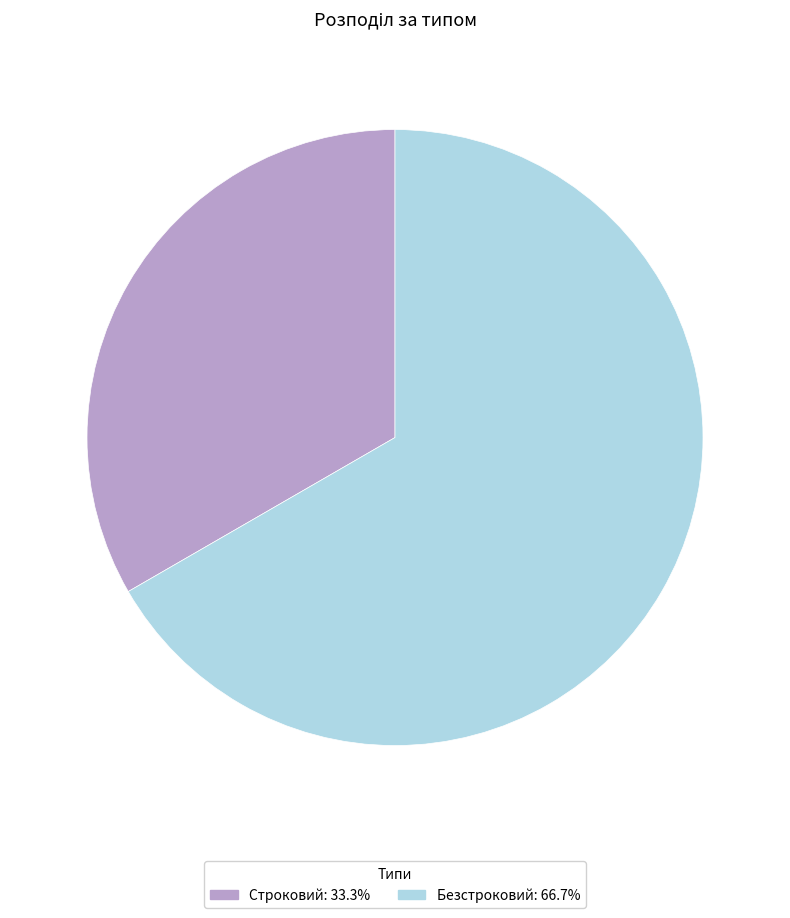

Which category accounts for the majority?

Безстроковий